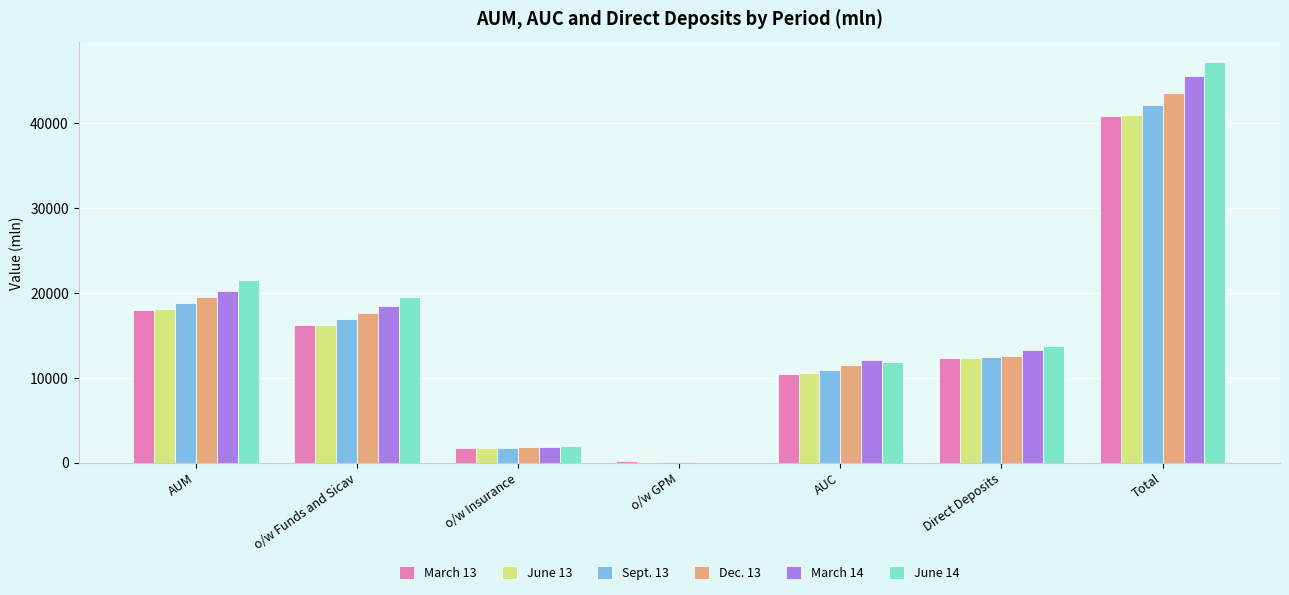

The Sept. 13 series shows 1736.6 at o/w Insurance. True or false?

True